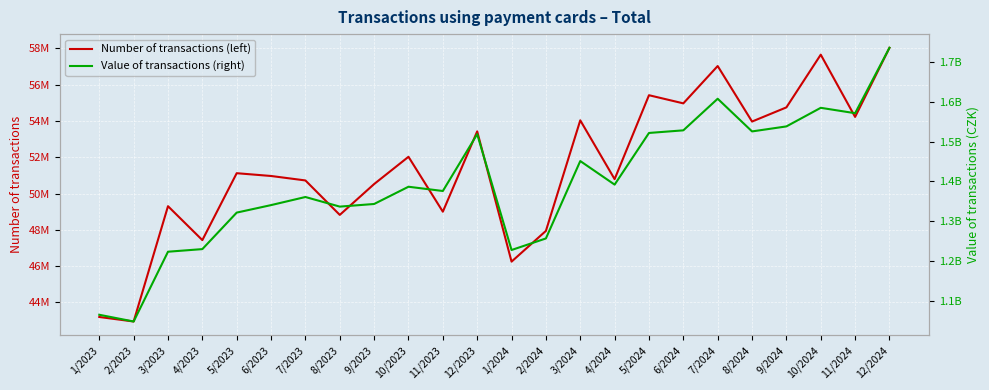

What is the greatest value displayed?

1735977358